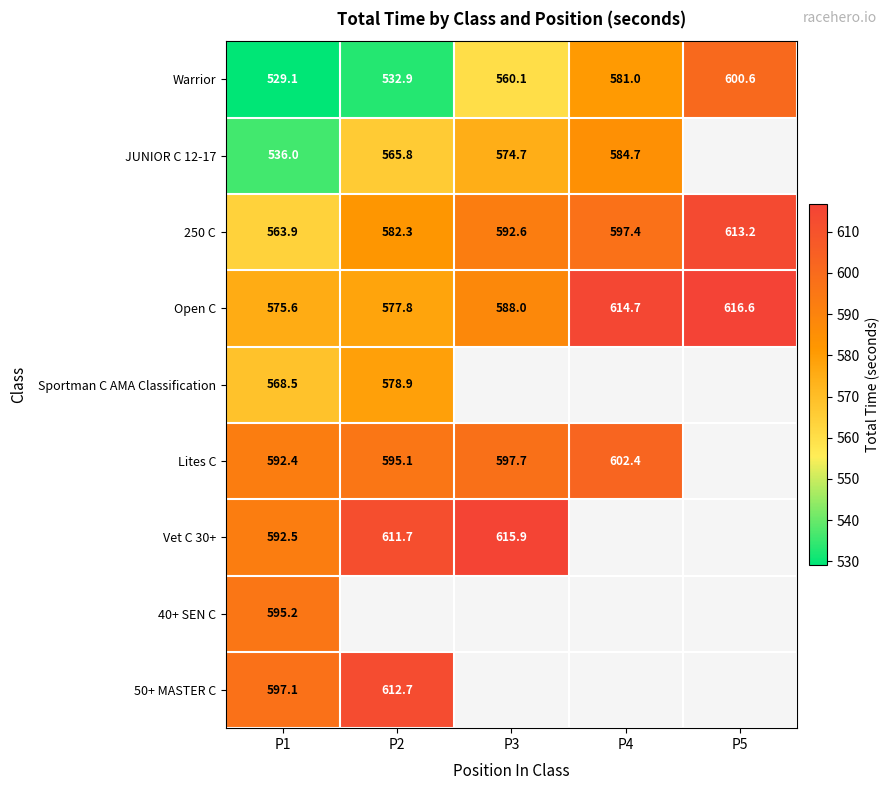

Is the value of 250 C at P4 greater than the value of Vet C 30+ at P3?

No